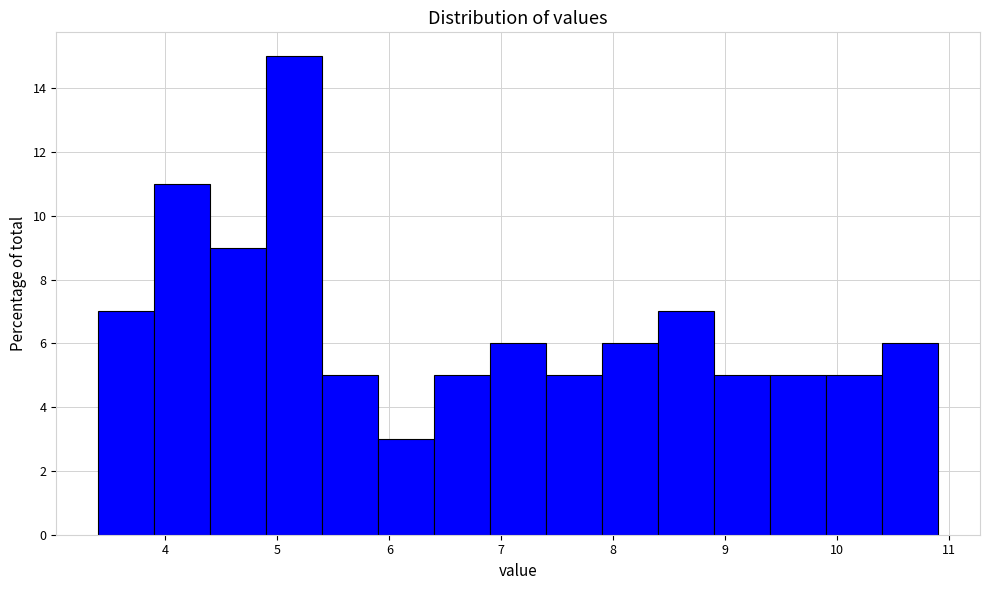

How tall is the bar that spans 6.4 to 6.9 on the x-axis? The values are not printed on the chart, so give them approximately, as read against the axis.

5